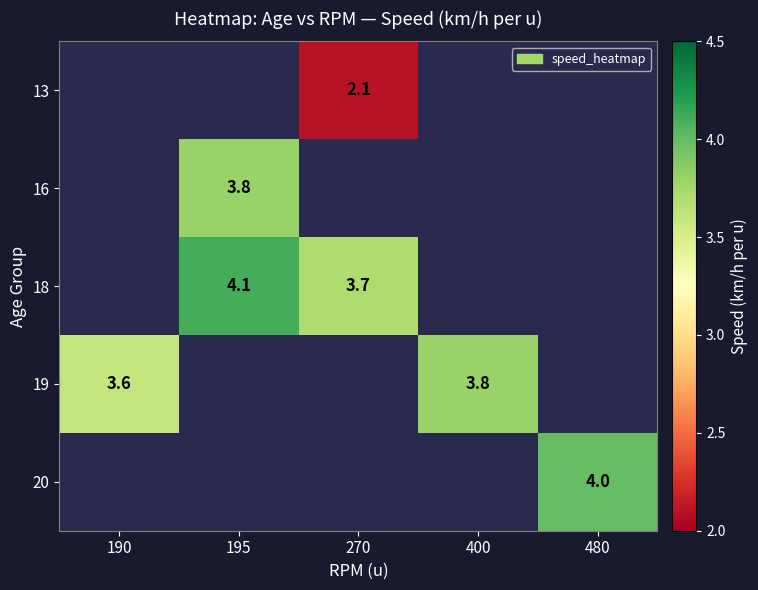

True or false: 18 has a value of 0.8 at 270.

False